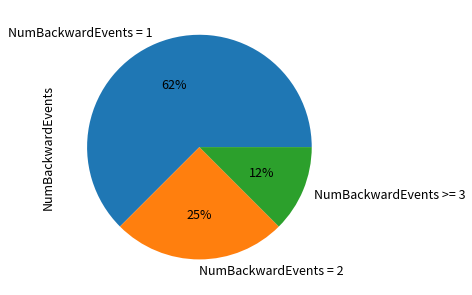

Rank the categories by value from lowest to highest.

NumBackwardEvents >= 3, NumBackwardEvents = 2, NumBackwardEvents = 1